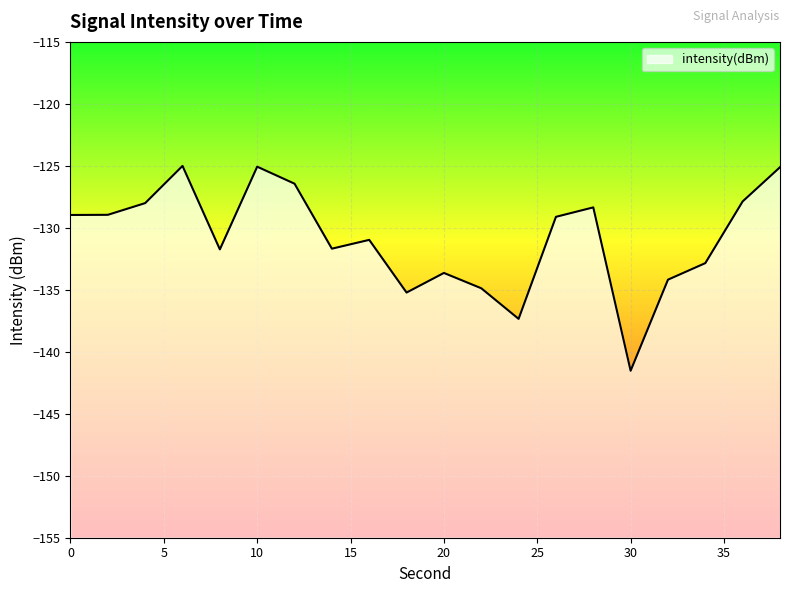

What is the maximum value shown in the chart?

-125.0